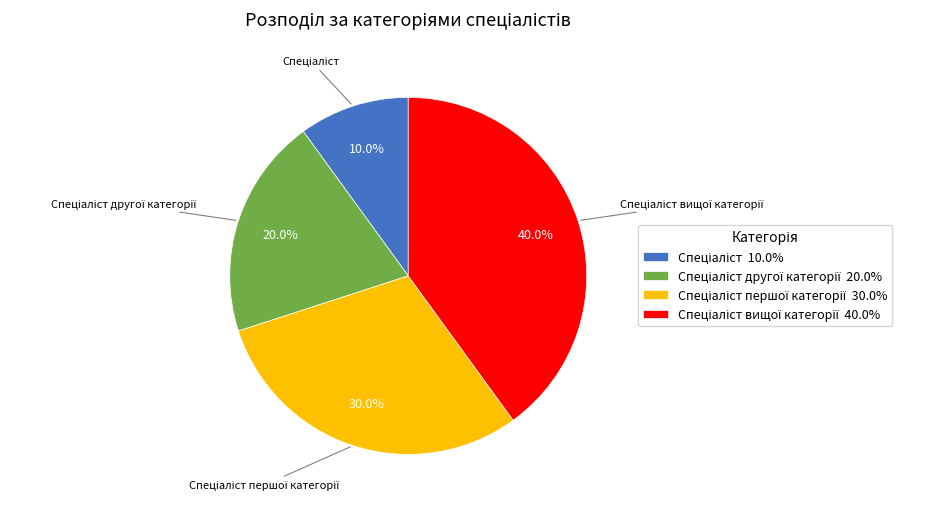

Is there any slice that represents more than half of the pie?

No